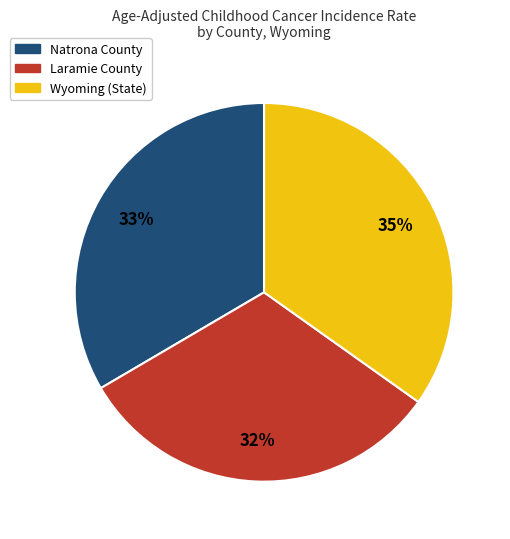

Which has a higher value, Laramie County or Natrona County?

Natrona County